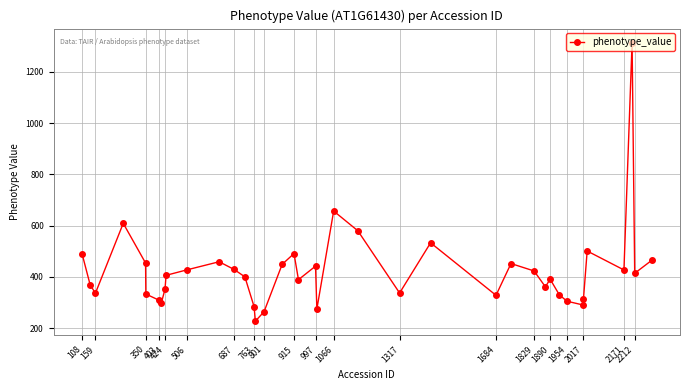

What is the smallest value displayed?

227